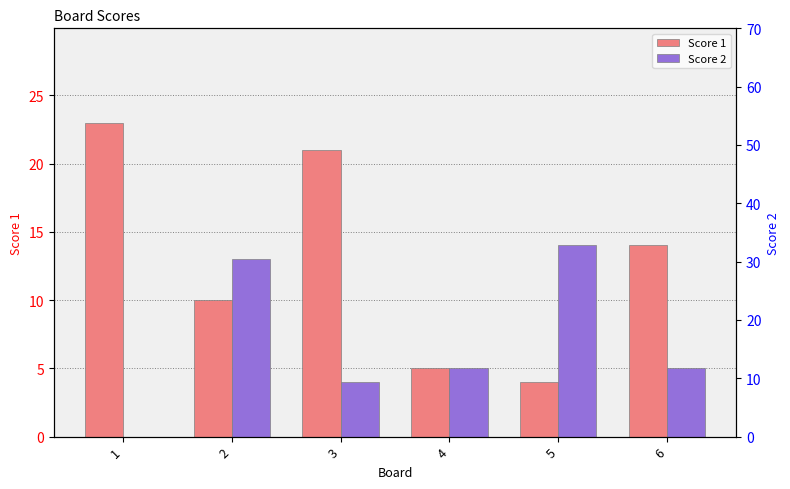

Where does the Score 1 series first go above 14?

1